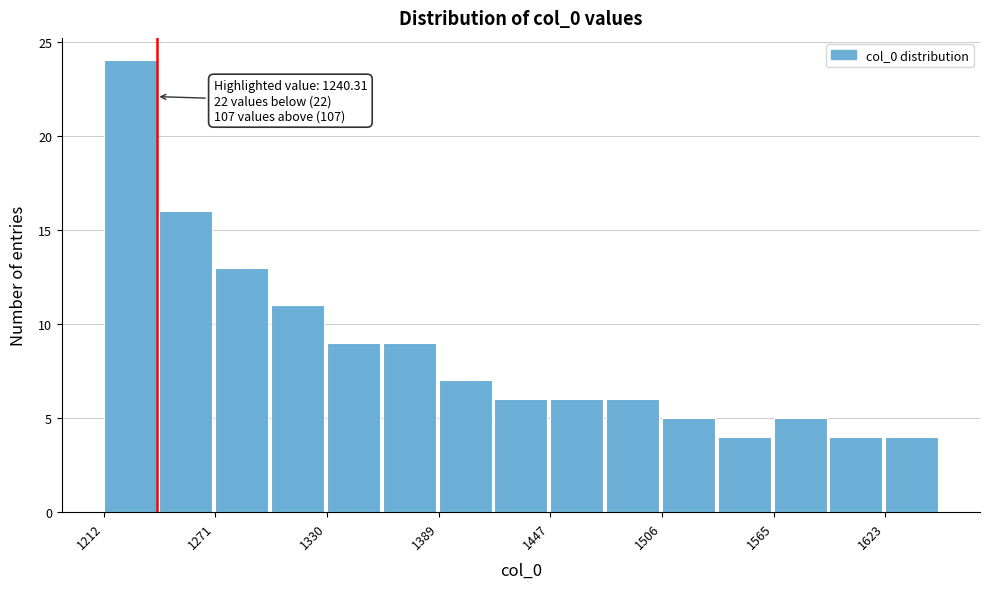

Around what value on the x-axis is the tallest bar? Give the approximate position of its centre, as read against the axis.

1230